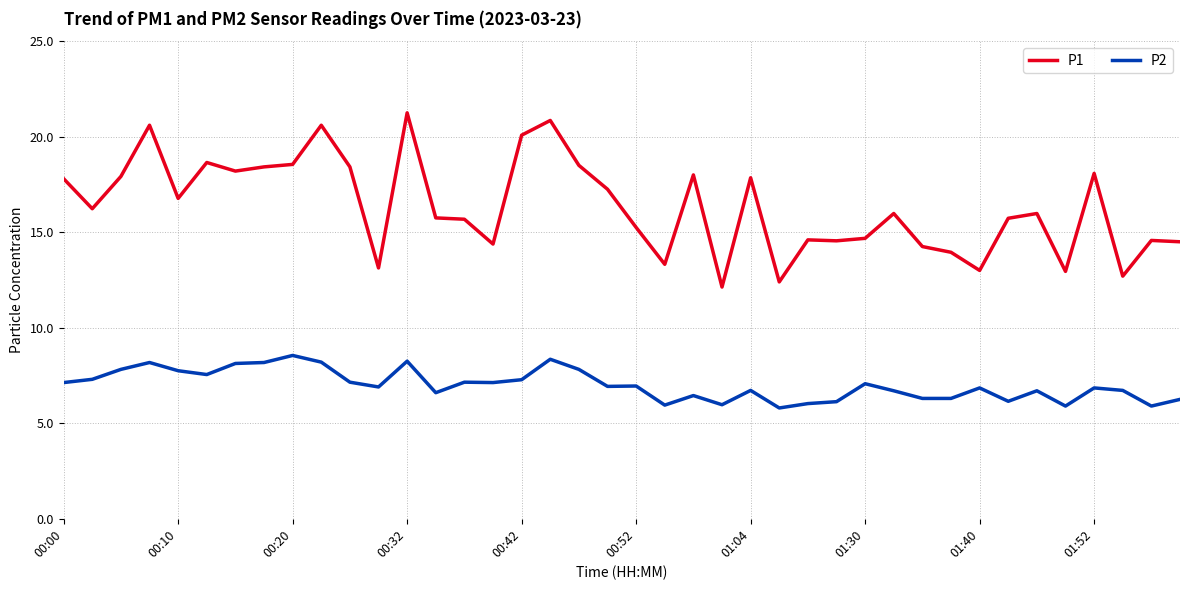

Which series has the widest spread of values?

P1